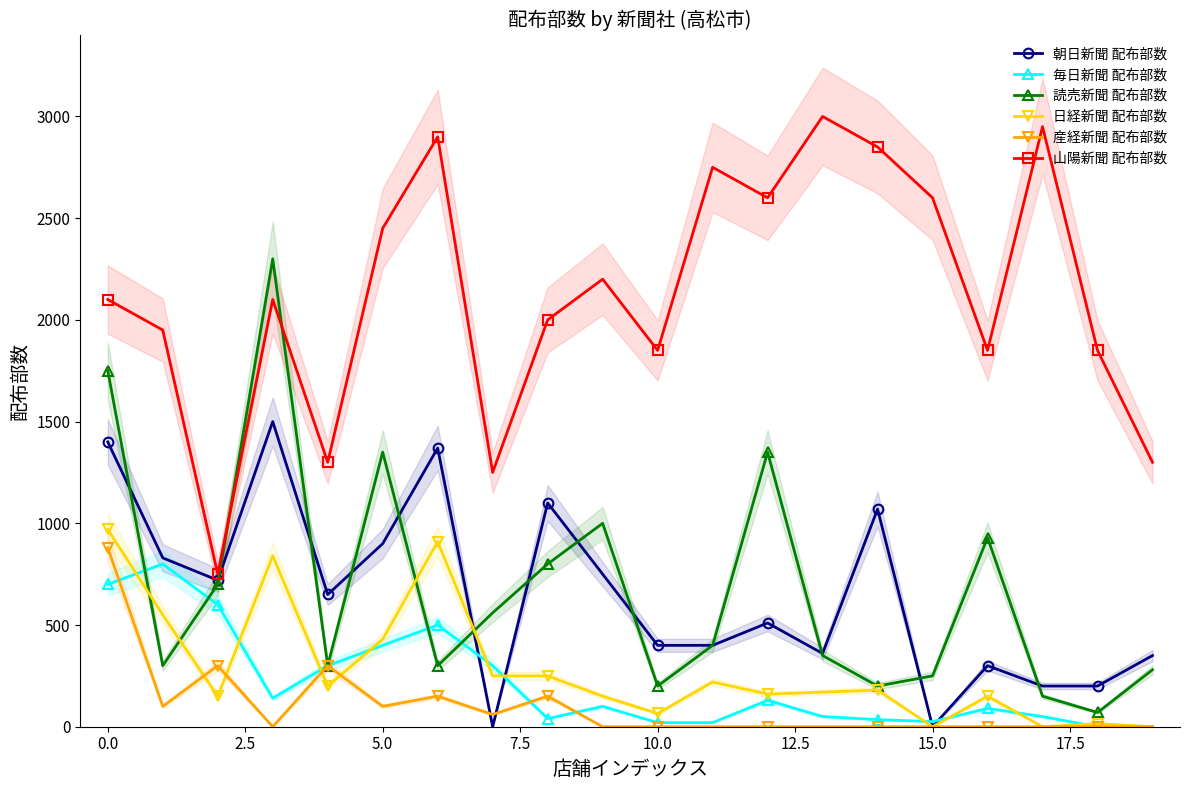

How many values in the 読売新聞 配布部数 series are below 400?

10